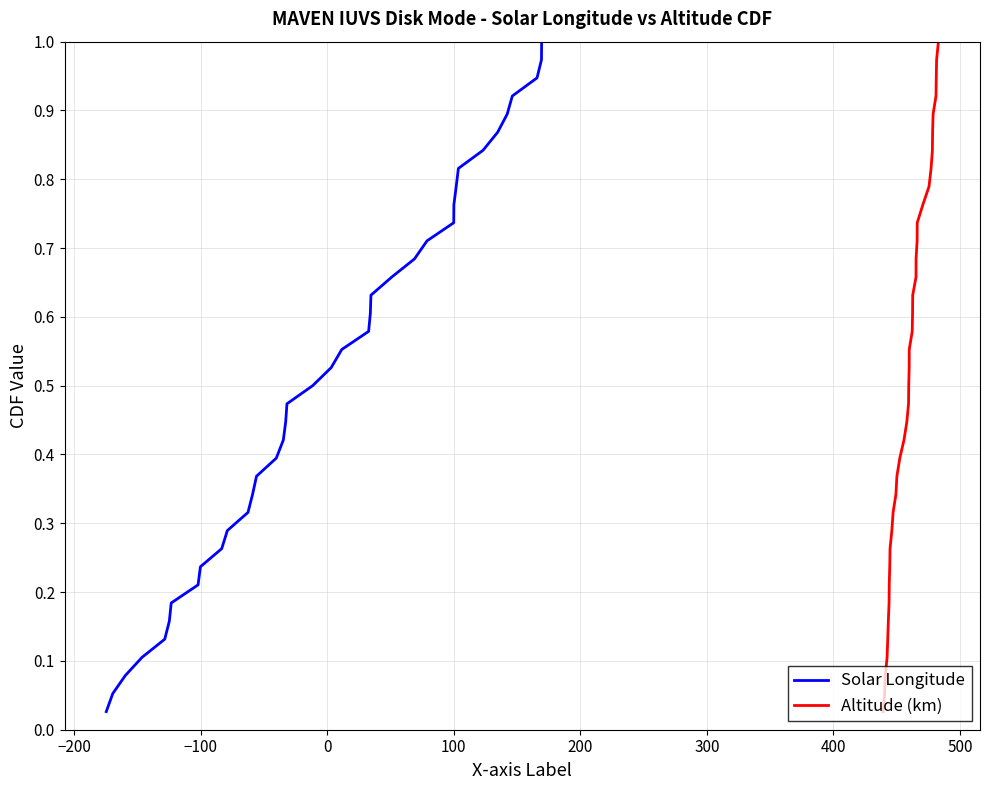

What are all the series names shown in the legend?

Solar Longitude, Altitude (km)